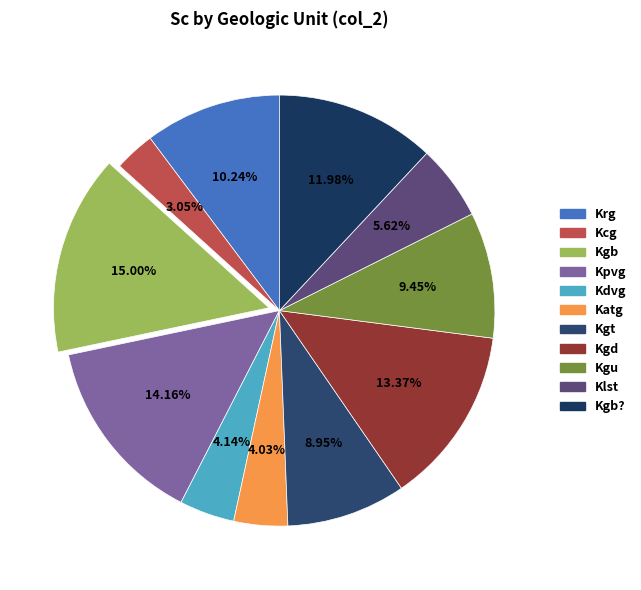

Count the number of slices in the pie.

11